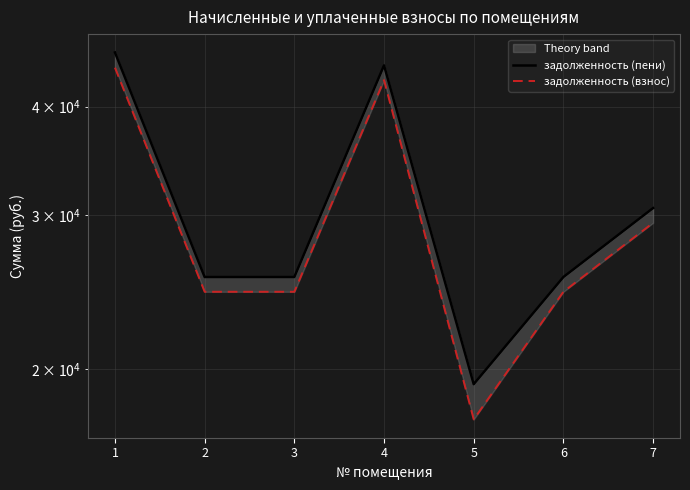

The задолженность (взнос) series shows 44344.5 at 1. True or false?

True